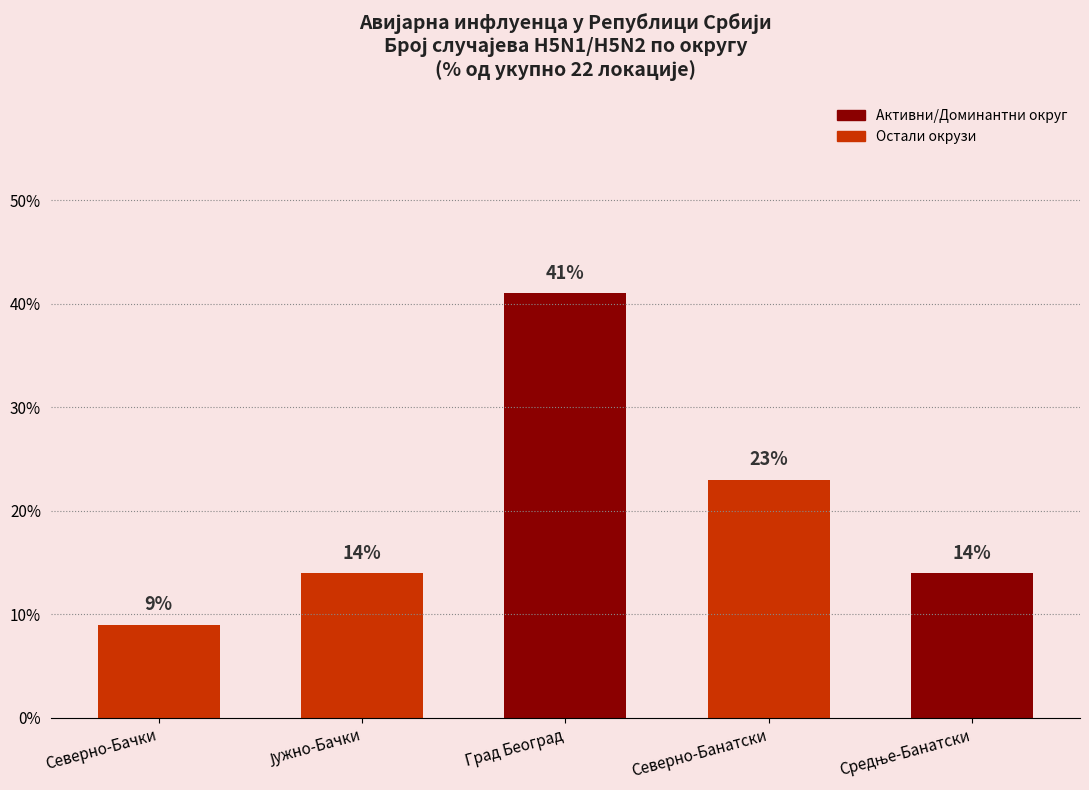

Which category has the lowest value across all series?

Северно-Бачки